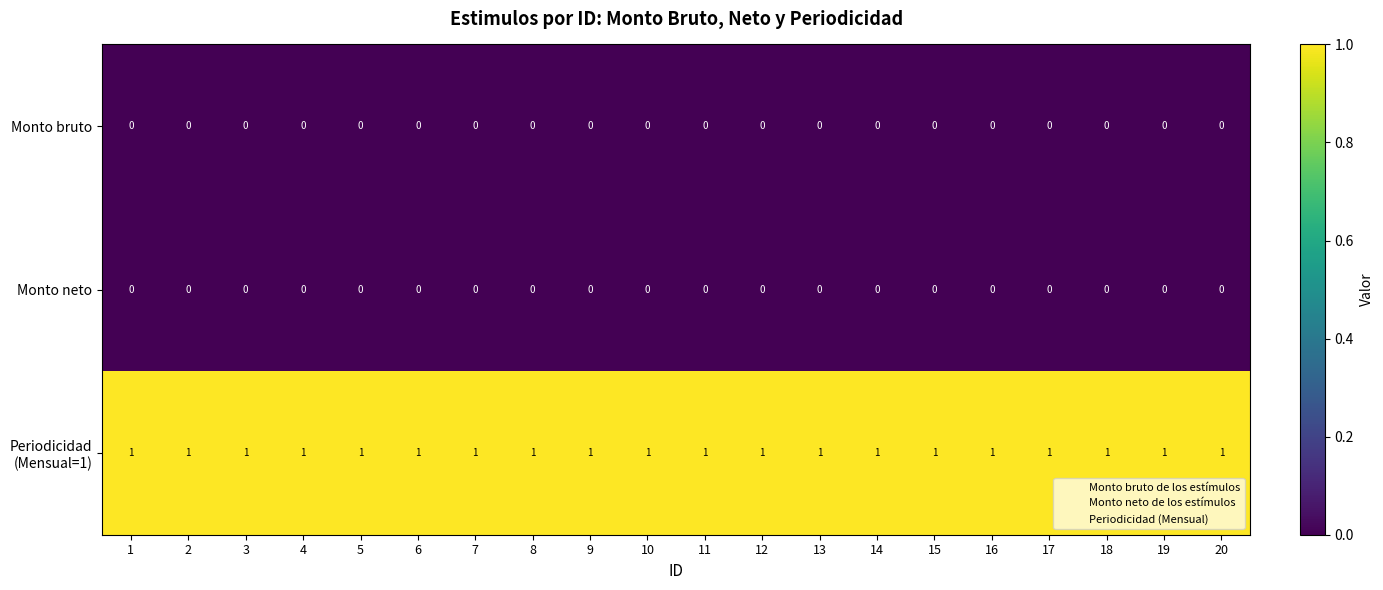

The value of Monto neto at 13 is 0. True or false?

True